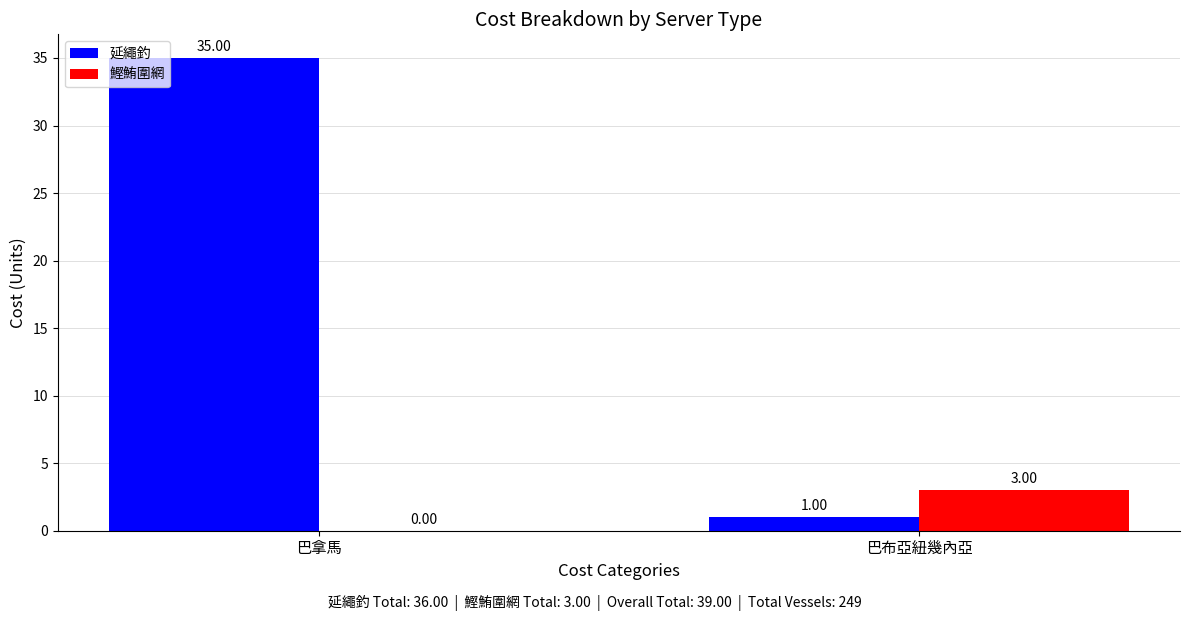

At which label is 鰹鮪圍網 closest to 1?

巴拿馬